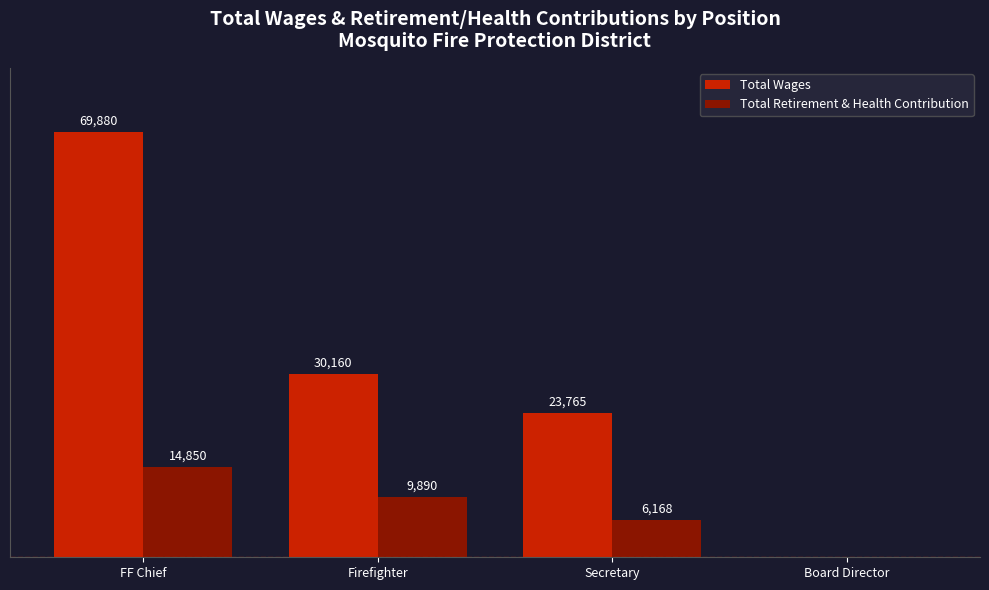

Which series changed the most between Secretary and Board Director?

Total Wages